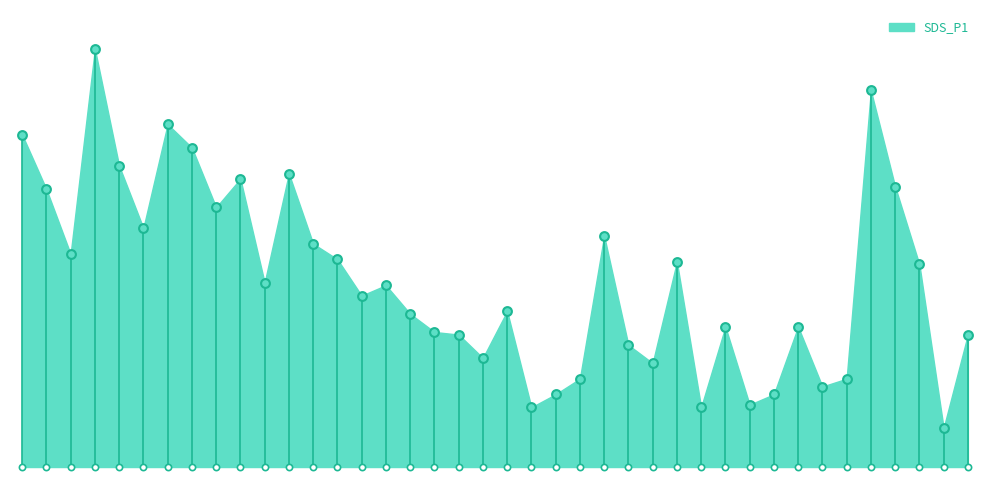

What is the ratio of the value at 04:21 to the value at 02:10?

0.8